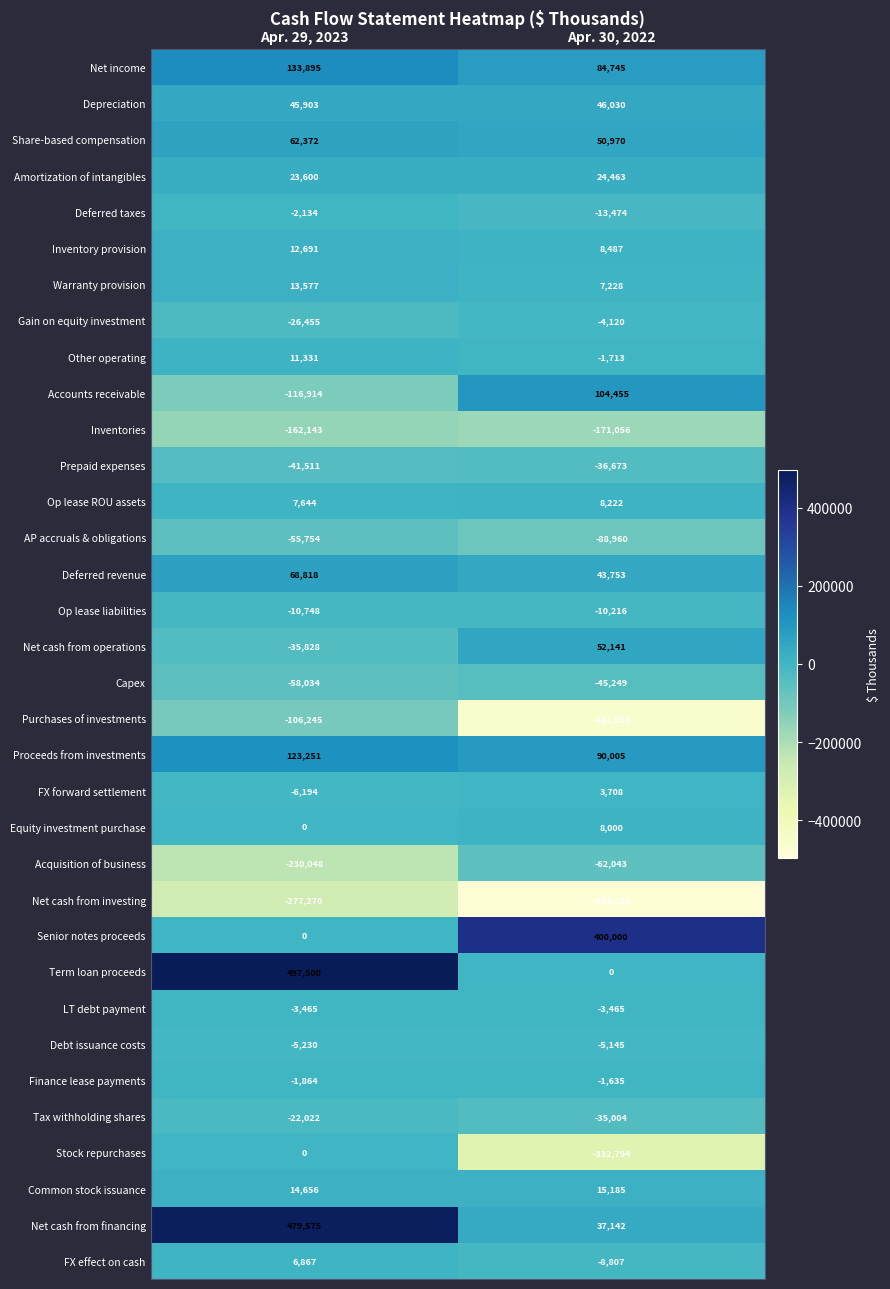

What is the difference between the highest and lowest values at Apr. 30, 2022?

883132